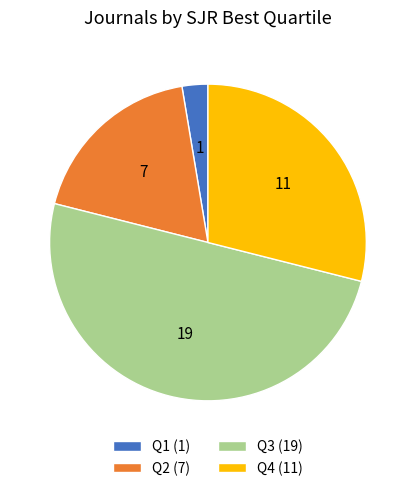

Which category has the biggest portion of the pie?

Q3 (19)